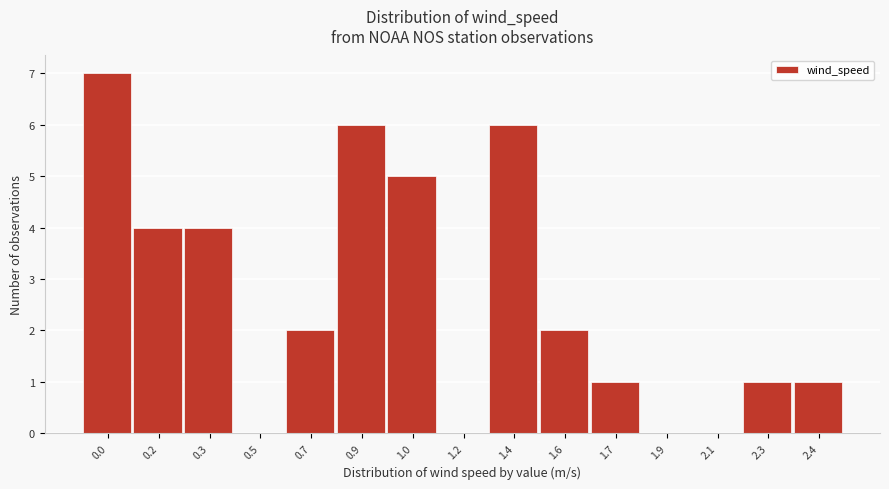

Reading left to right, list all the values displayed in this chart.

0.0=7	0.2=4	0.3=4	0.5=0	0.7=2	0.9=6	1.0=5	1.2=0	1.4=6	1.6=2	1.7=1	1.9=0	2.1=0	2.3=1	2.4=1